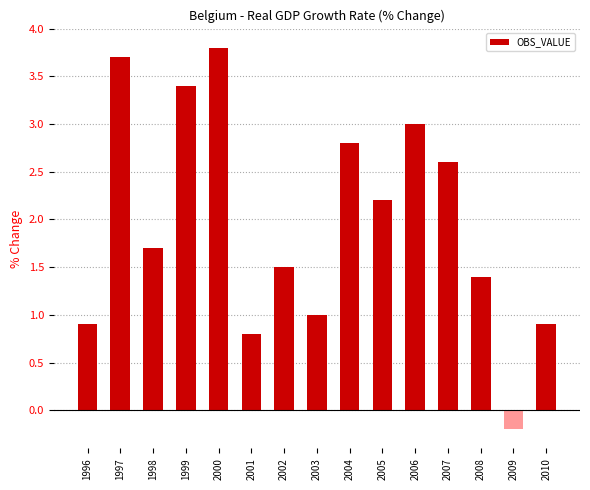

What is the value of the 3rd bar from the left?

1.7